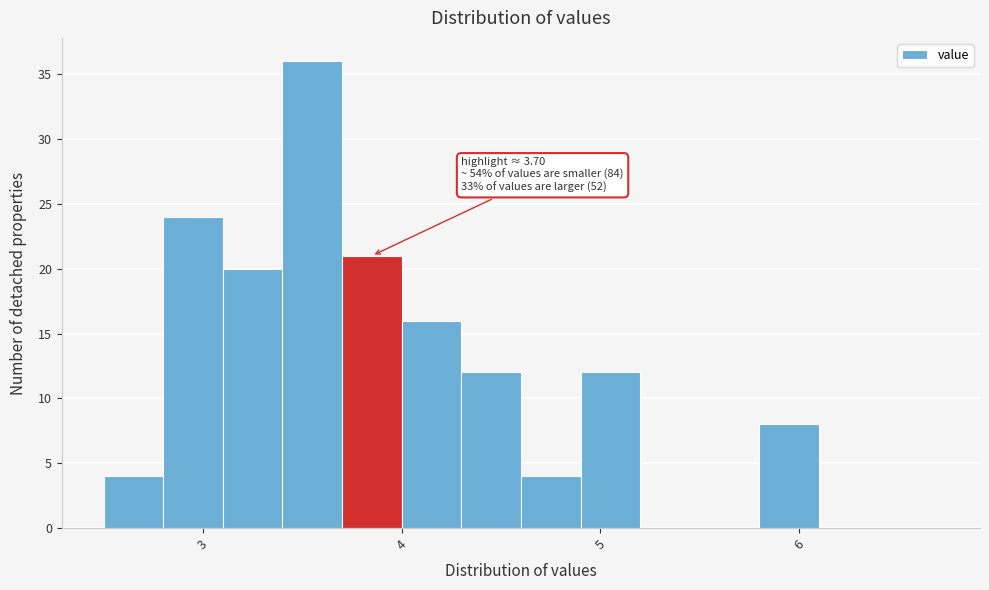

Read against the x-axis, roughly where is the centre of the tallest bar?

3.6